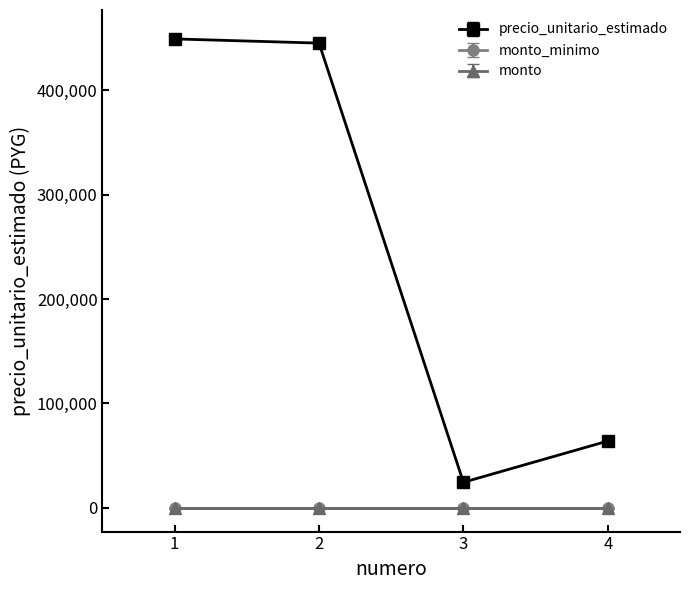

Does the chart have visible grid lines?

No